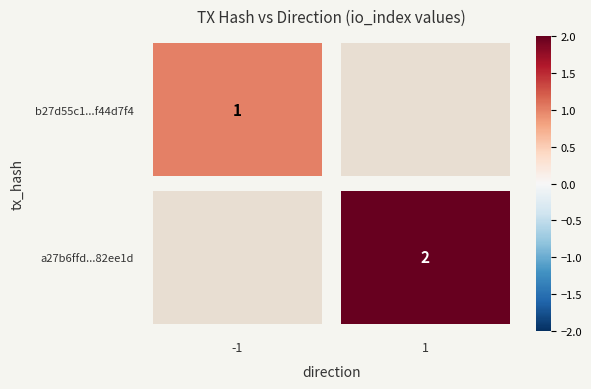

Is it true that b27d55c1733f6635e19d0082a1cf2401f44d7f4 equals -1 at direction?

True